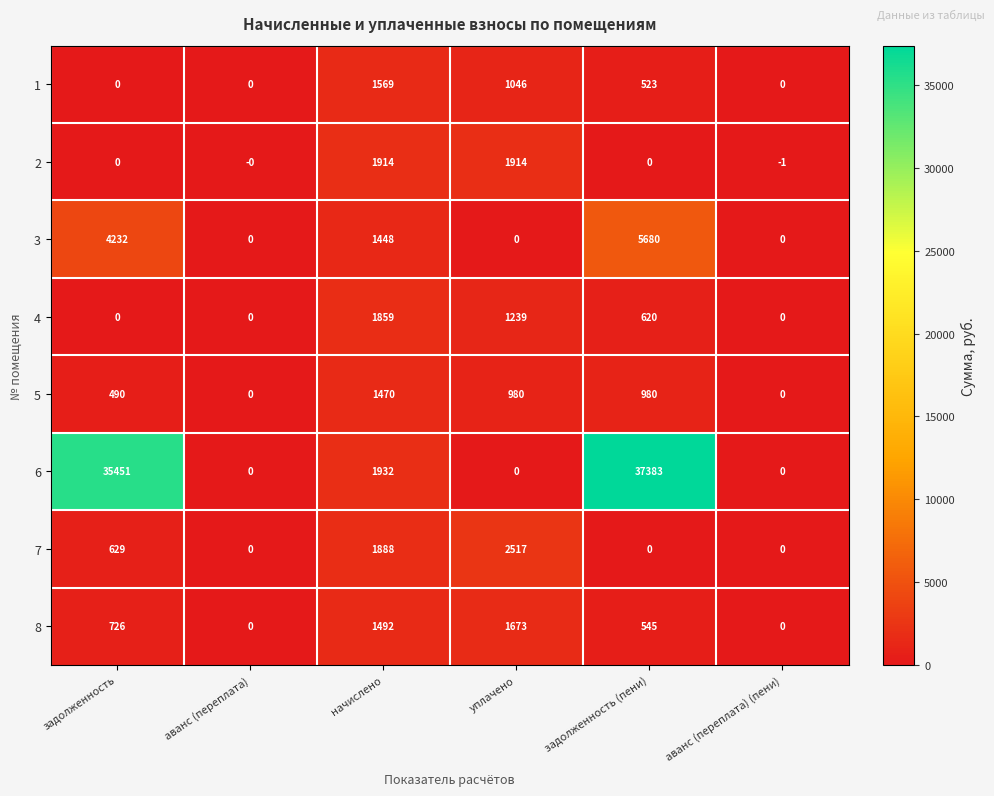

The 5 series shows 1470 at начислено. True or false?

True